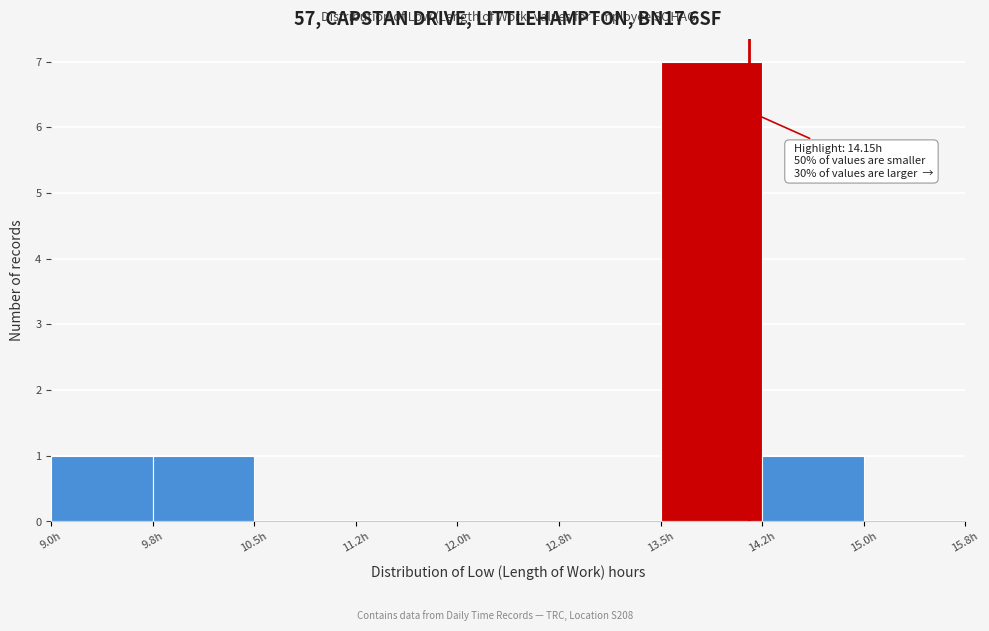

Which range on the x-axis has the tallest bar?

13.50 to 14.25